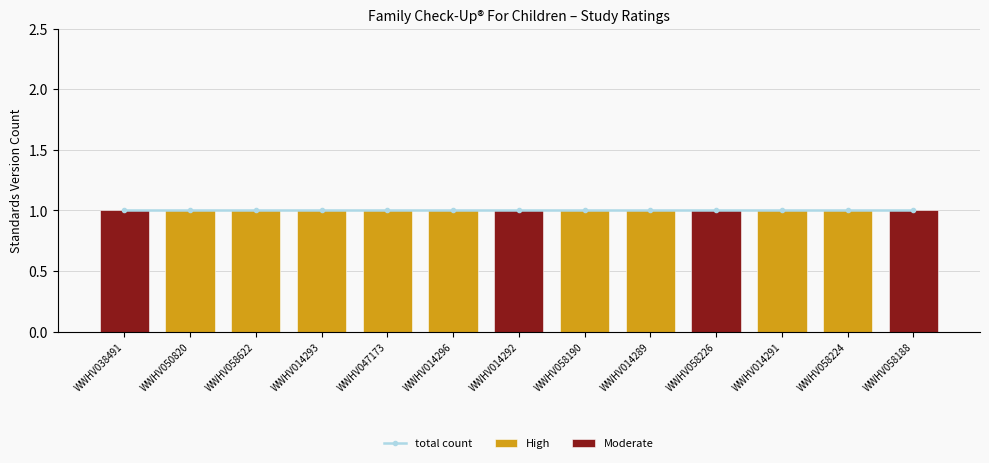

What is the spread (max minus min) of values at WWHV058226?

1